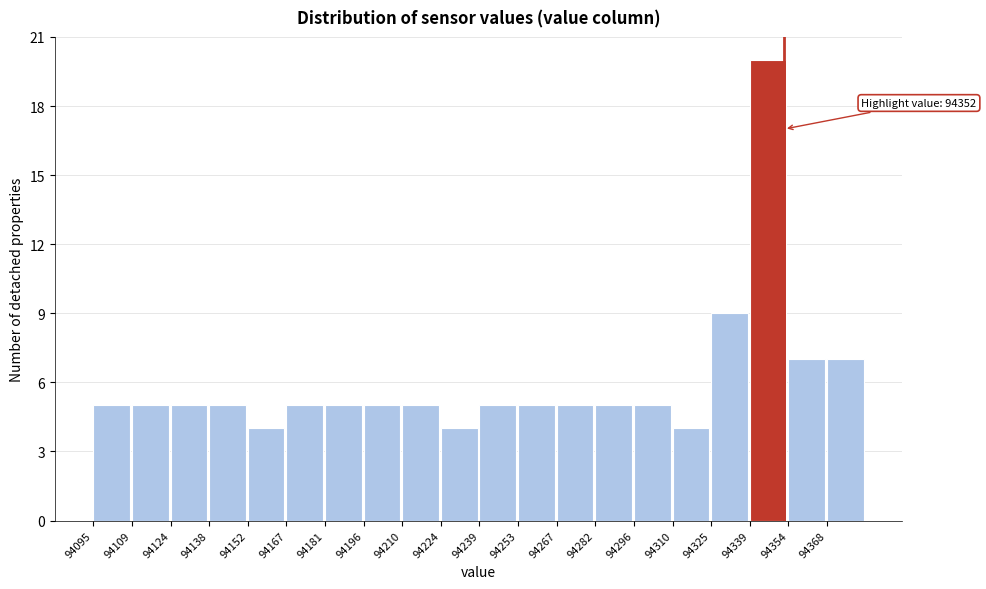

Over which range of the x-axis is the bar tallest?

94340 to 94354